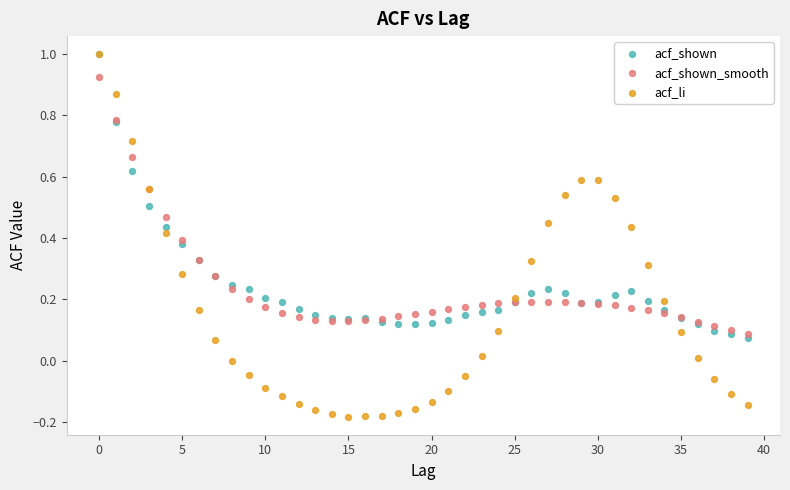

What are all the series names shown in the legend?

acf_shown, acf_shown_smooth, acf_li